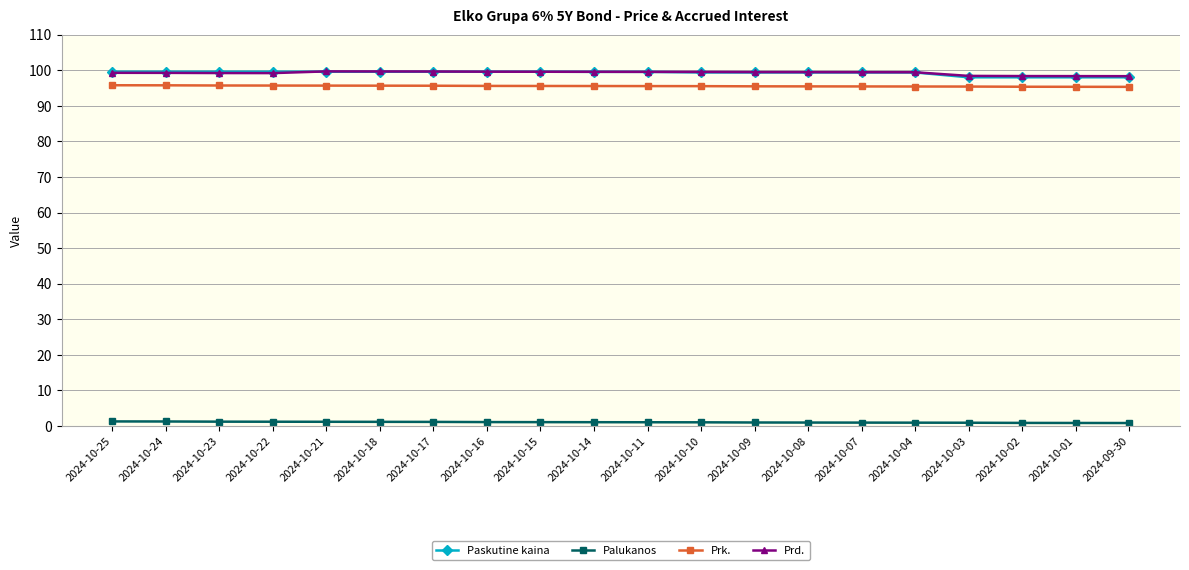

What is the label of the 20th point from the right?

2024-10-25